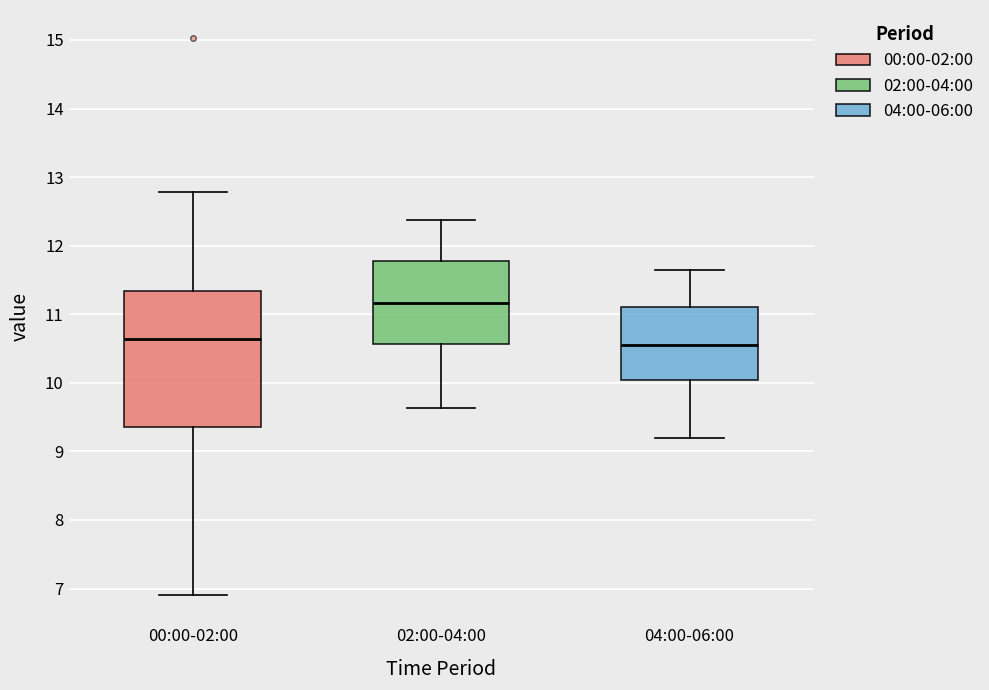

Reading left to right, transcribe this box plot: for each box, give where its median line is, the range the box spans, and where its two whiskers end, as read against the y-axis. The values are not printed on the chart, so give them approximately, as read against the axis.

00:00-02:00: median 10.6, box 9.4 to 11.3, whiskers 6.9 to 12.8
02:00-04:00: median 11.2, box 10.6 to 11.8, whiskers 9.6 to 12.4
04:00-06:00: median 10.6, box 10.0 to 11.1, whiskers 9.2 to 11.7